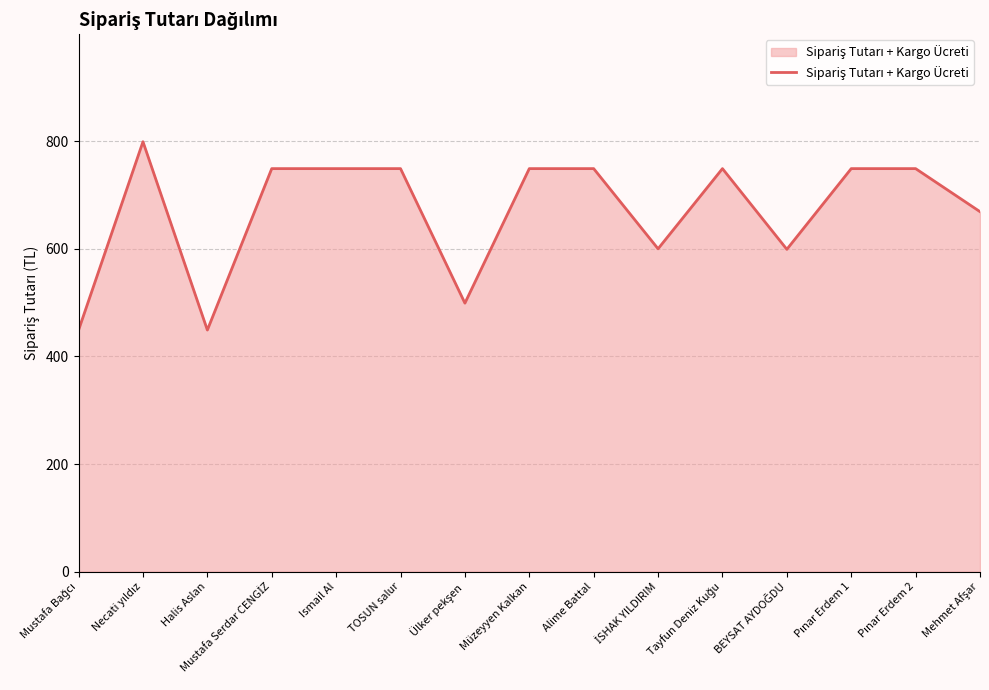

What is the difference between the maximum and minimum values?

350